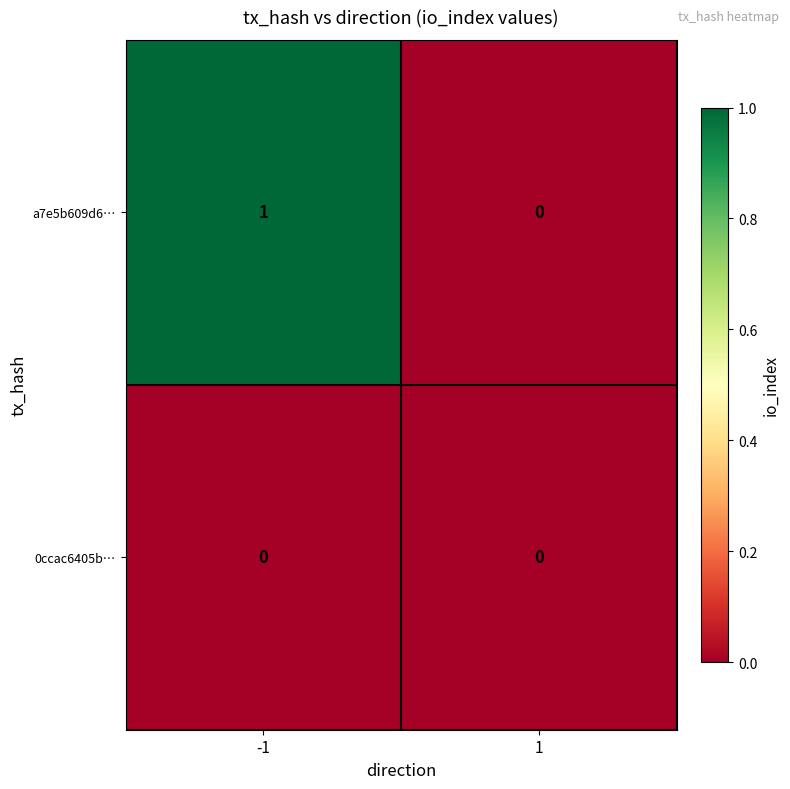

Reading left to right, list all the values displayed in this chart.

a7e5b609d6…: 1	0
0ccac6405b…: 0	0